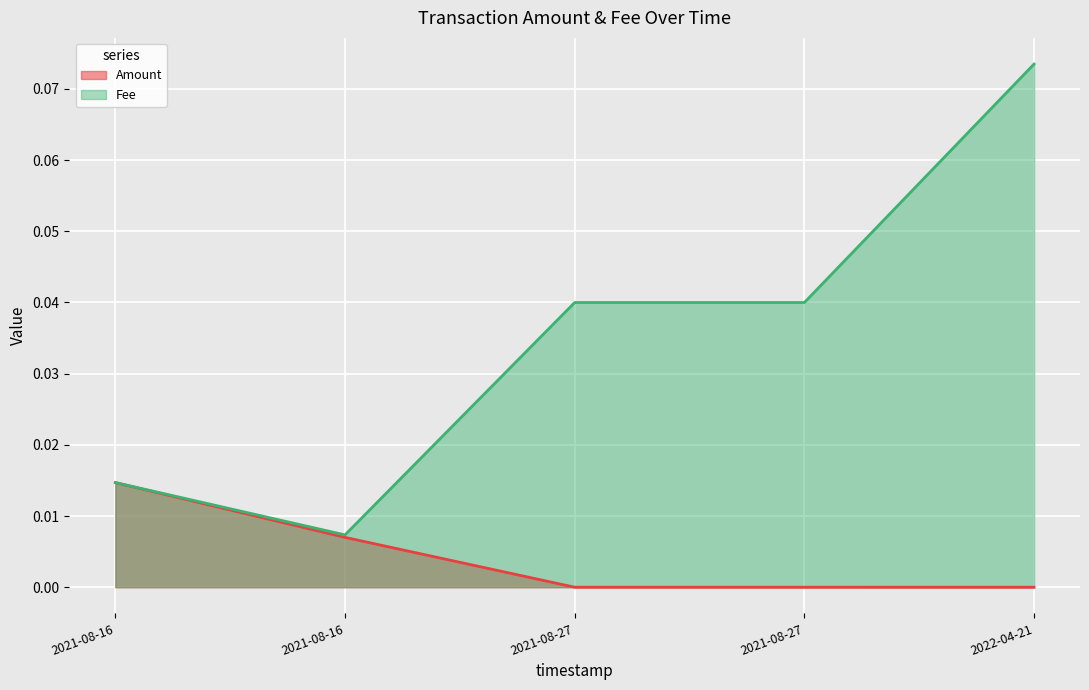

Reading left to right, what are all the values shown in this chart?

Amount: 0.0	0.0	0.0	0.0	0.0
Fee: 0.0	0.0	0.0	0.0	0.1